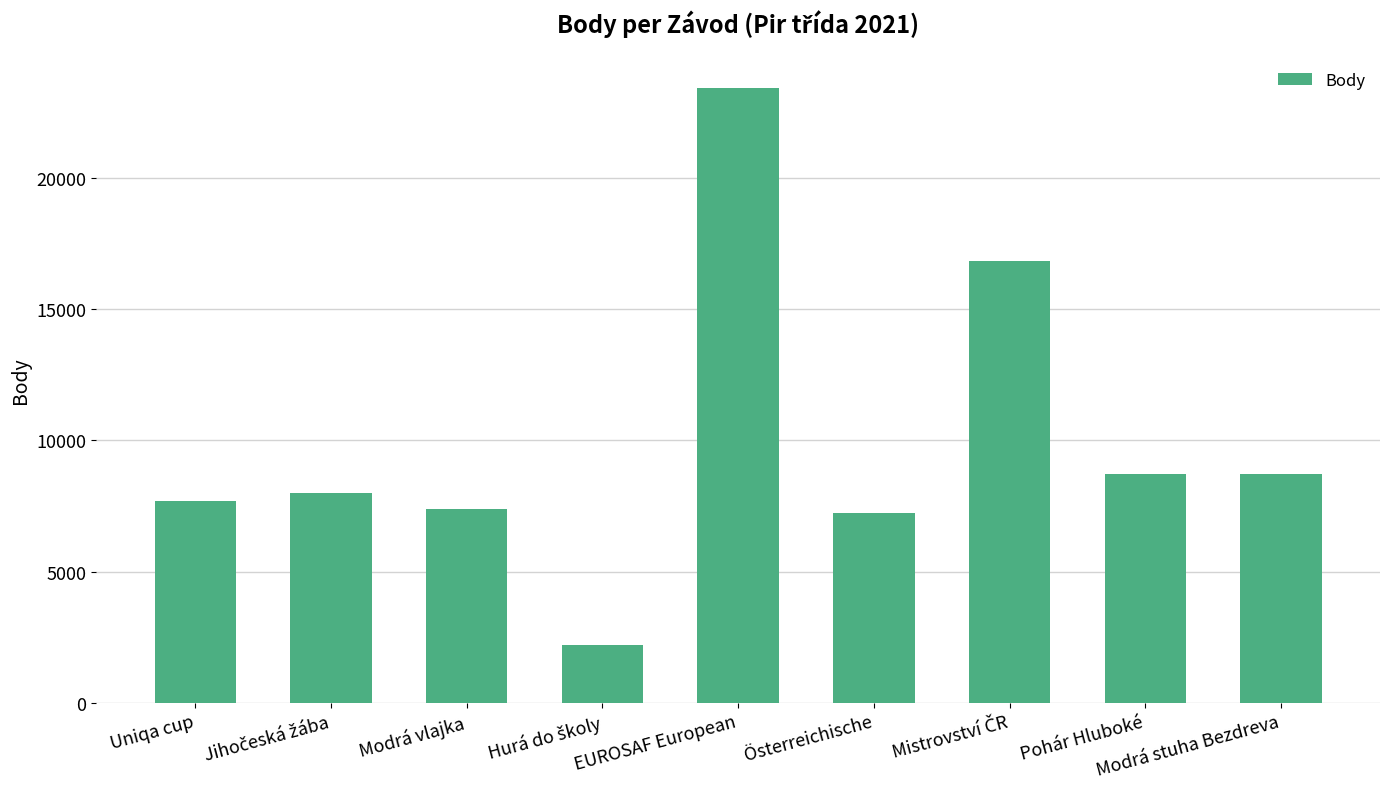

The value at Modrá stuha Bezdreva is 8730. True or false?

True